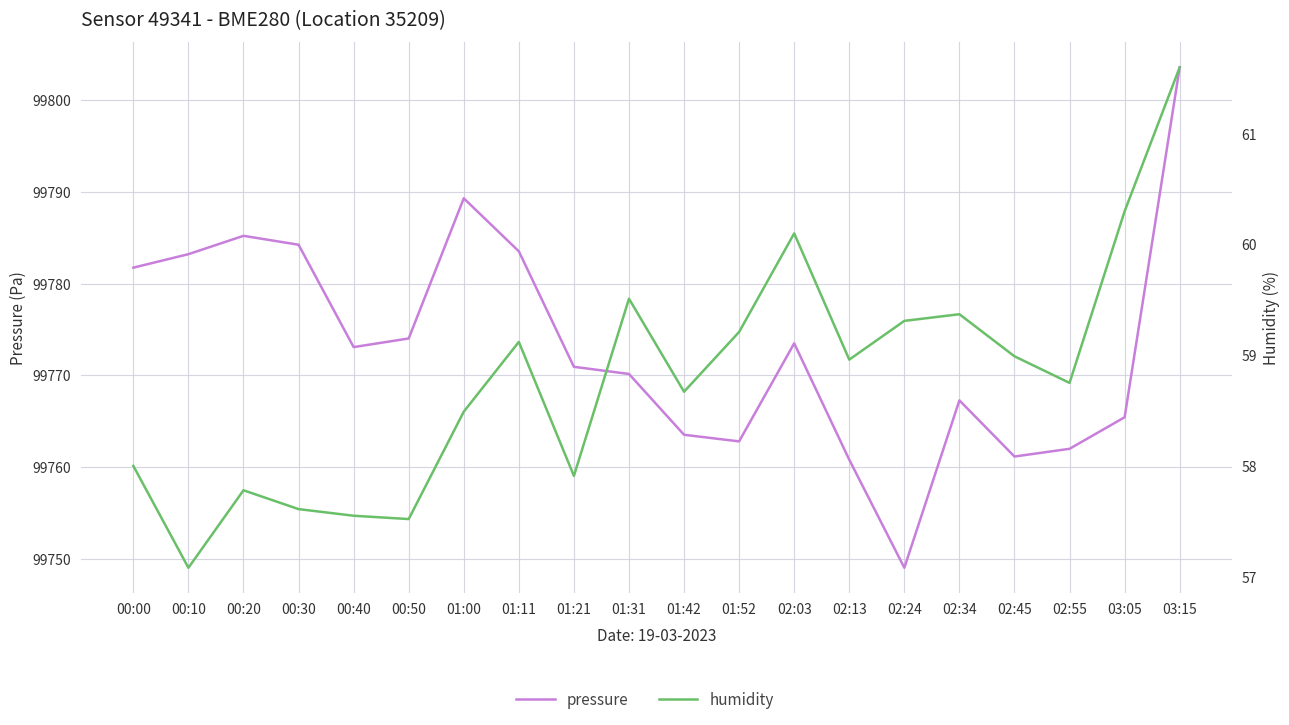

The pressure series shows 175592.6 at 02:34. True or false?

False